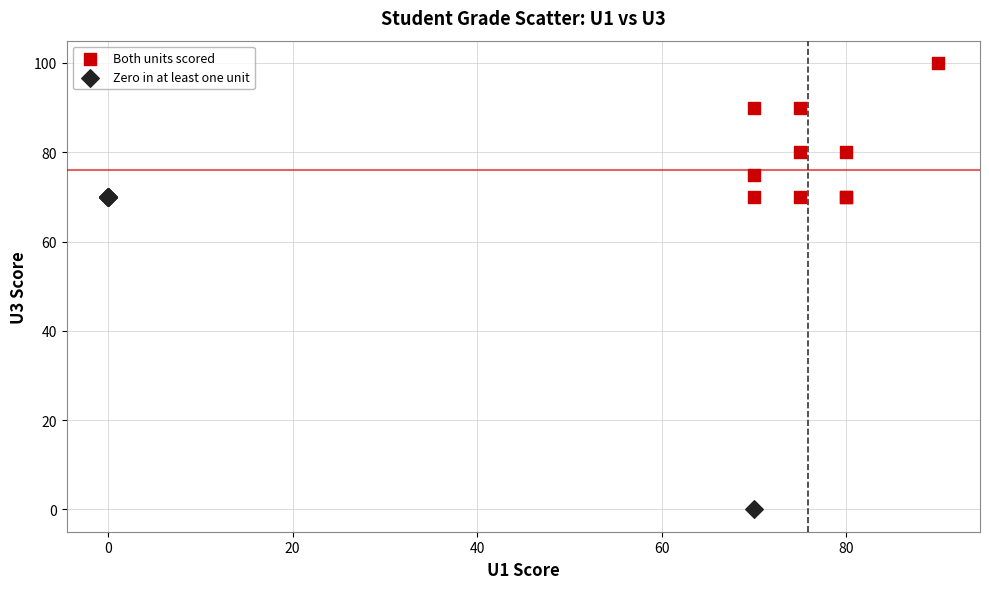

What are all the series names shown in the legend?

Both units scored, Zero in at least one unit